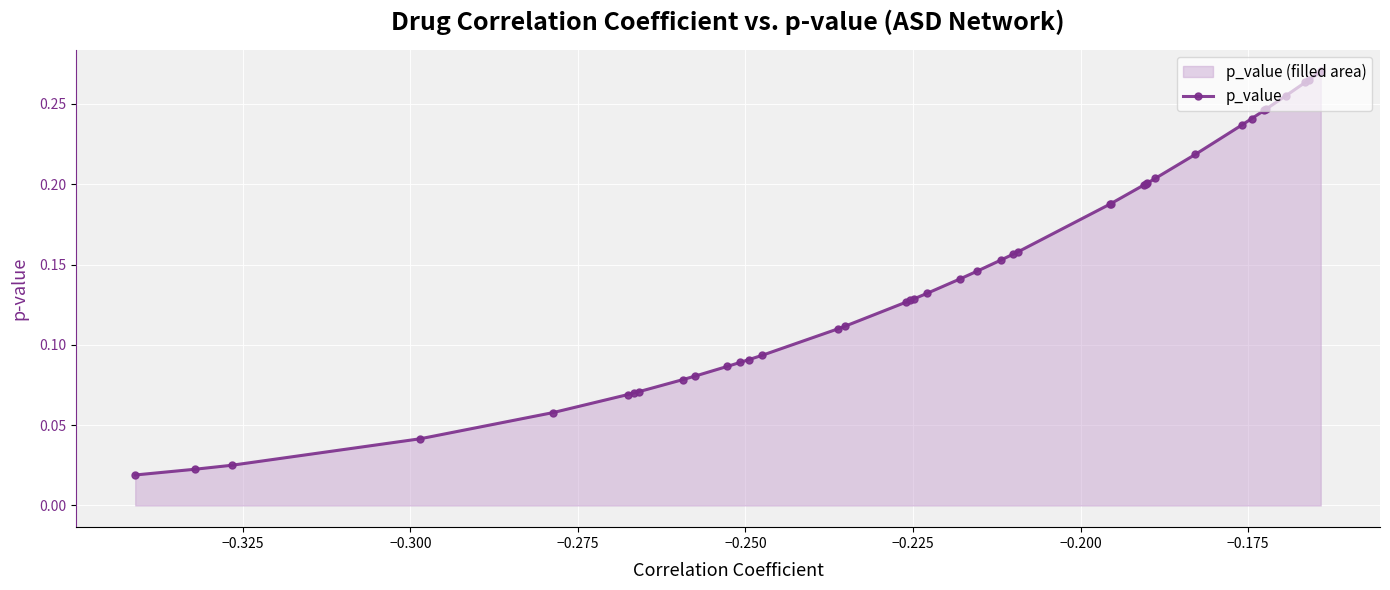

Count the number of data series in this chart.

1